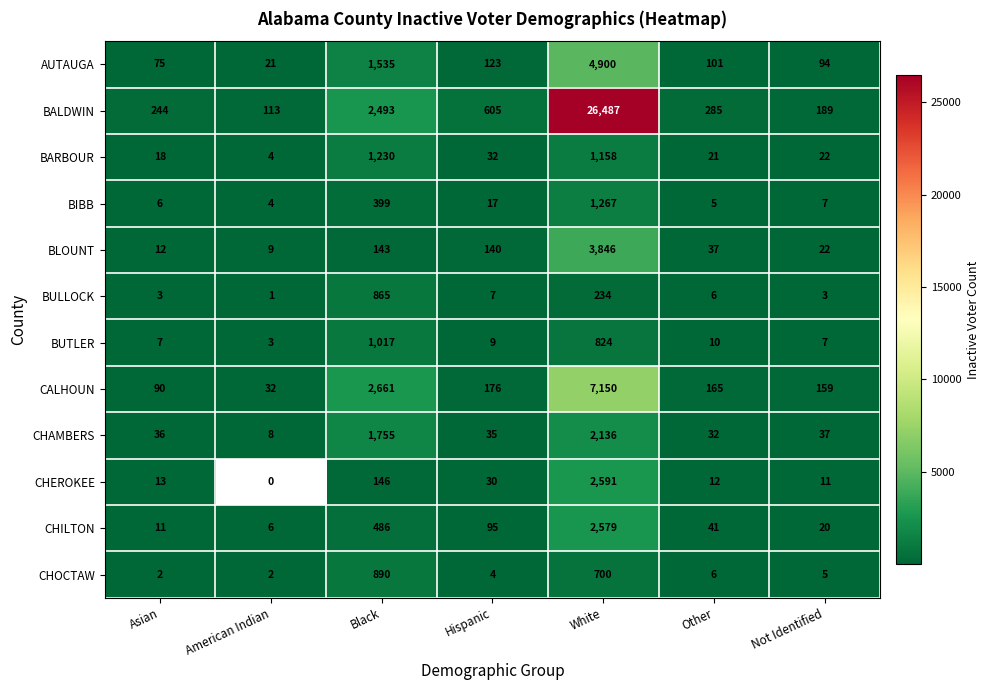

The CHAMBERS series shows 2358.2 at Black. True or false?

False